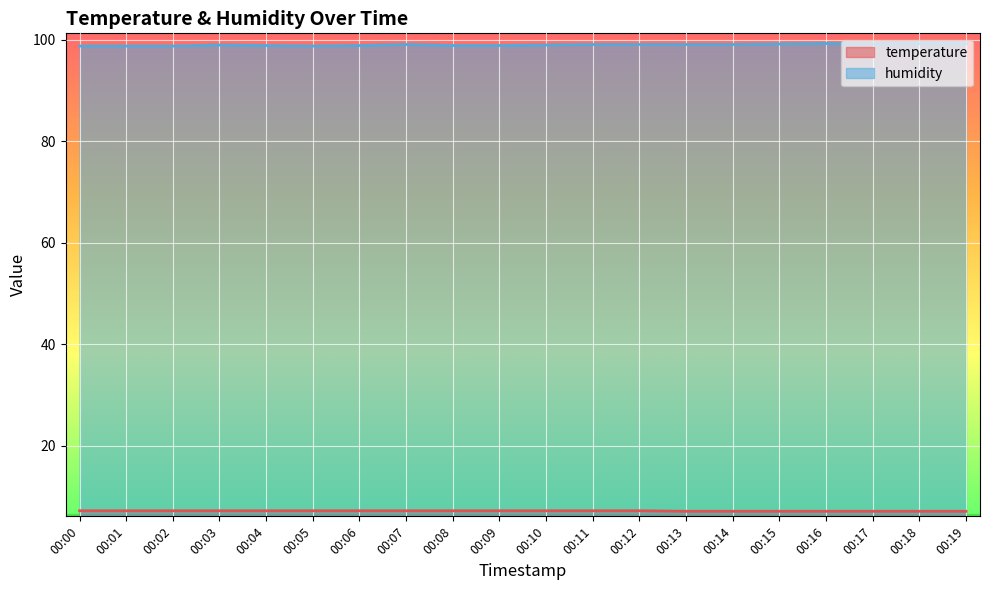

What is the total value across all series at 00:10?

106.2